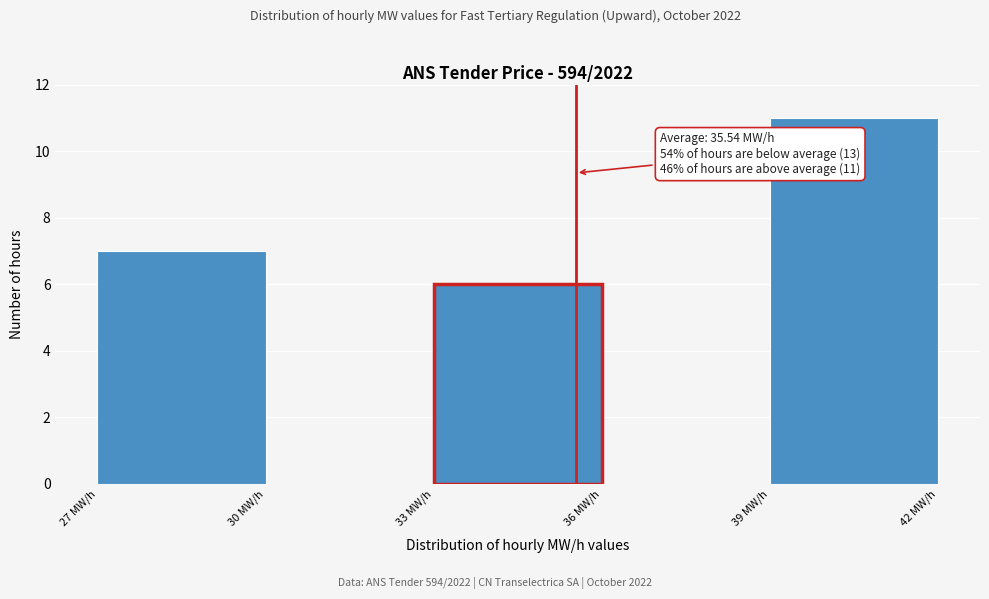

Which range on the x-axis has the tallest bar?

39 to 42